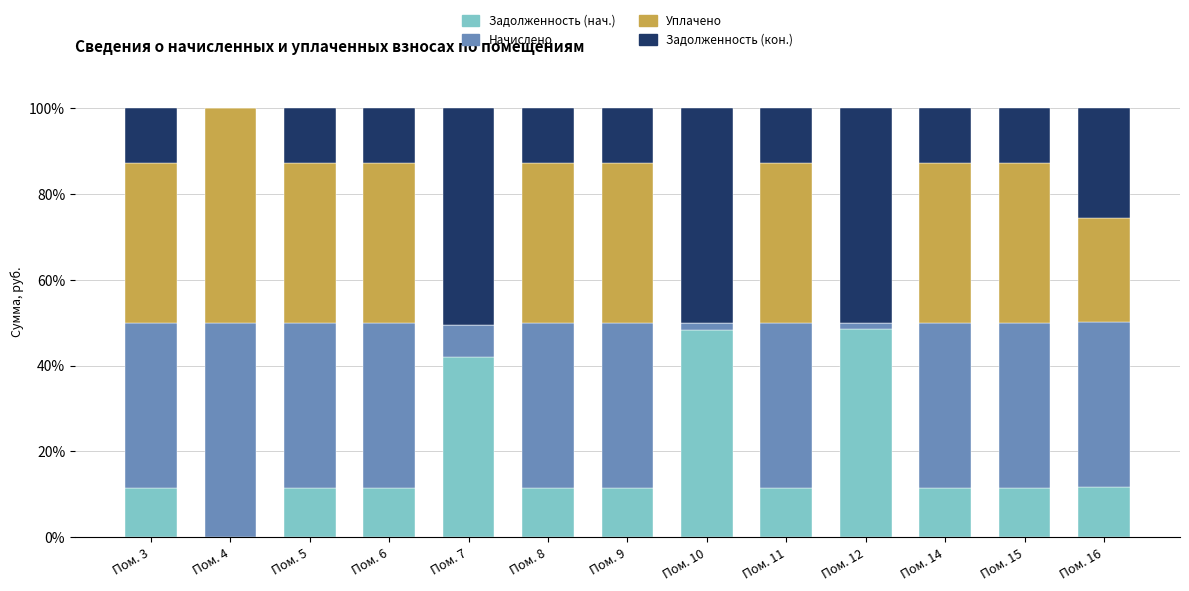

The value of Задолженность (нач.) at Пом. 6 is 11.6. True or false?

True